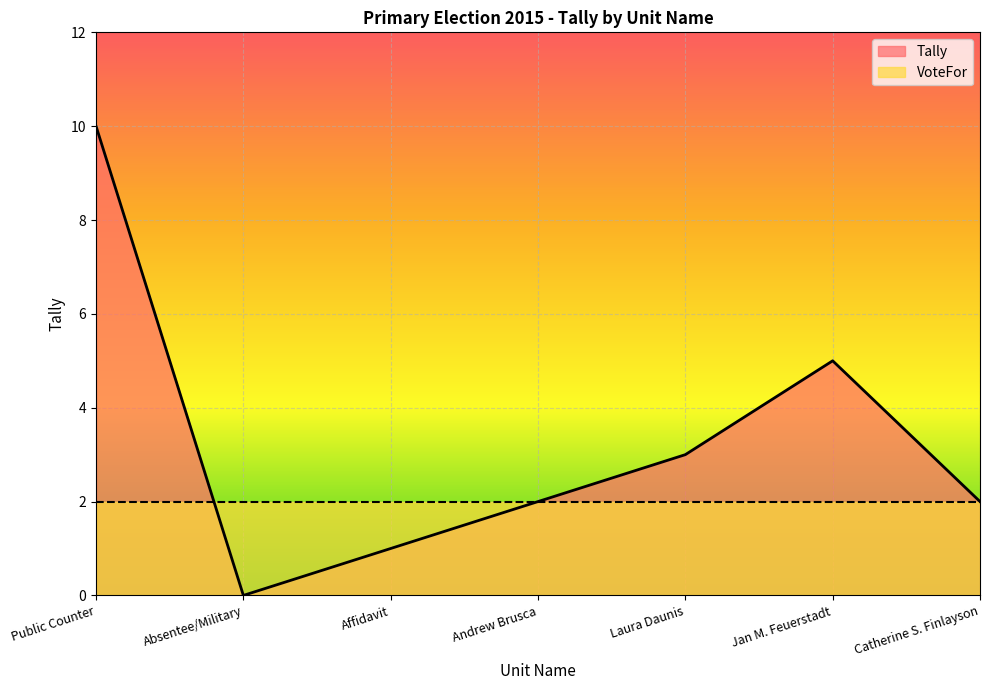

At which label does the data first exceed 2?

Public Counter